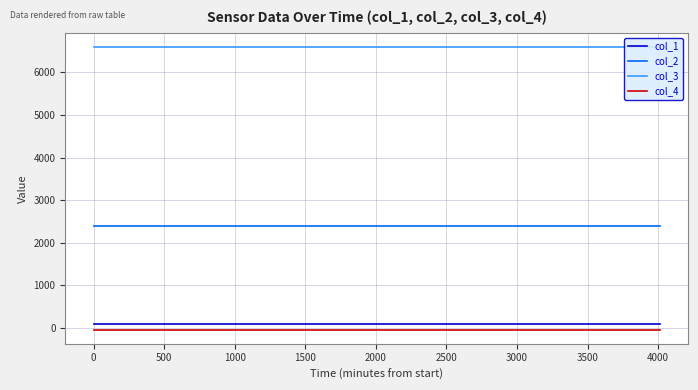

How many lines are shown in the chart?

4